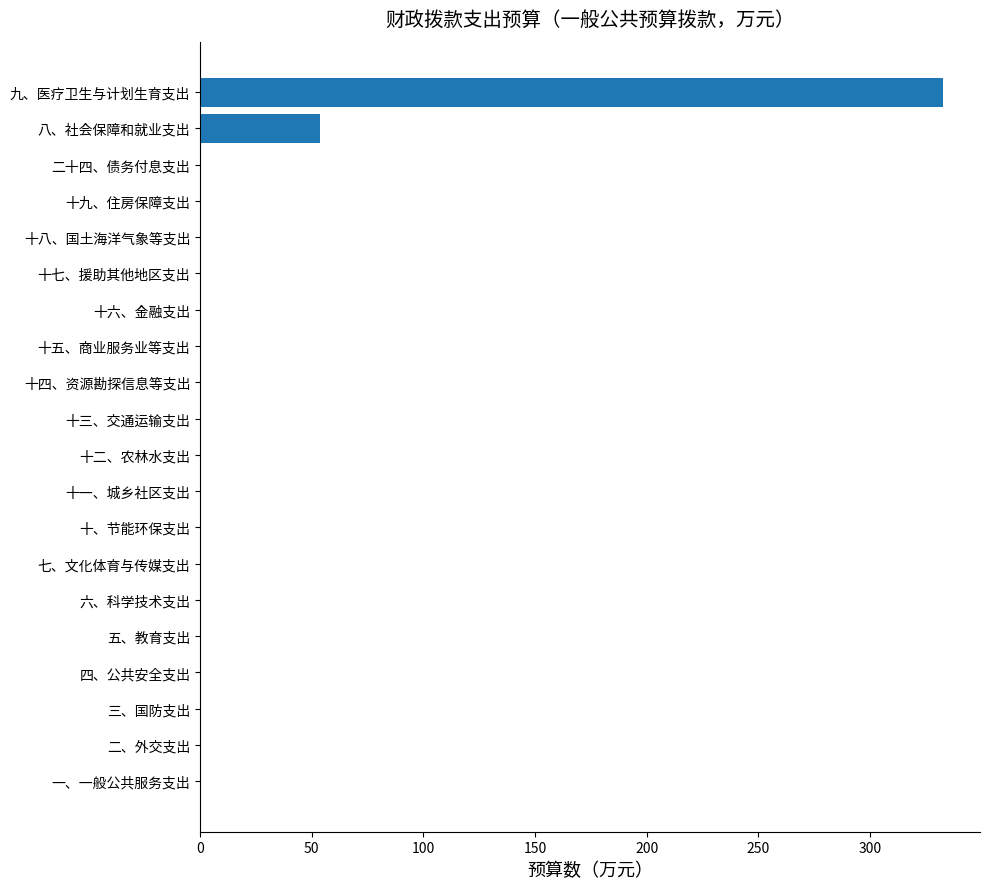

What is the sum of all values?

386.6